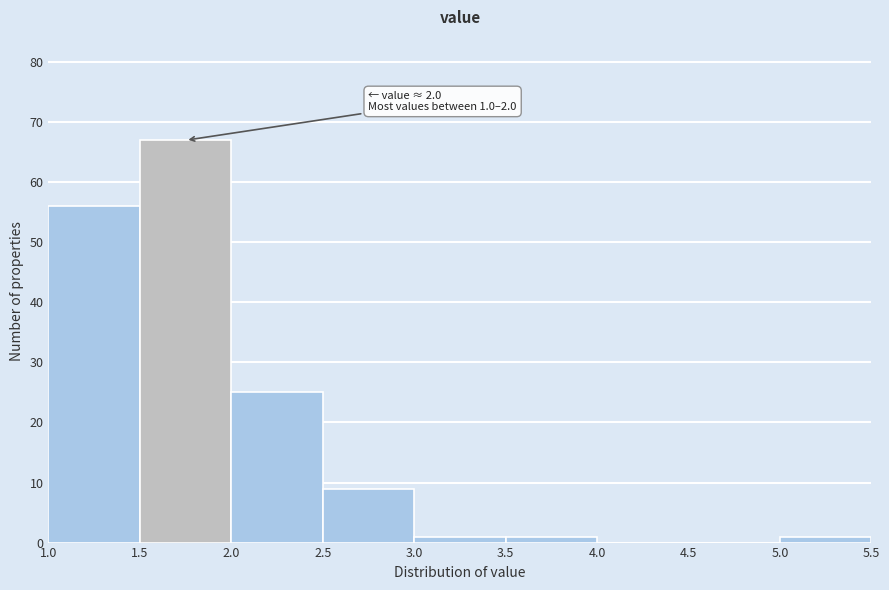

Over which range of the x-axis is the bar tallest?

1.5 to 2.0